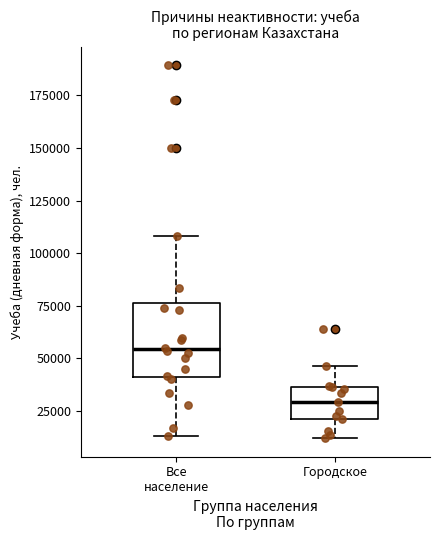

Reading left to right, read every box against the y-axis: the position of its median line, the range the box covers, and the ends of its whiskers. The values are not printed on the chart, so give them approximately, as read against the axis.

Все население: median 55000, box 40000 to 75000, whiskers 15000 to 110000
Городское: median 30000, box 20000 to 35000, whiskers 10000 to 45000